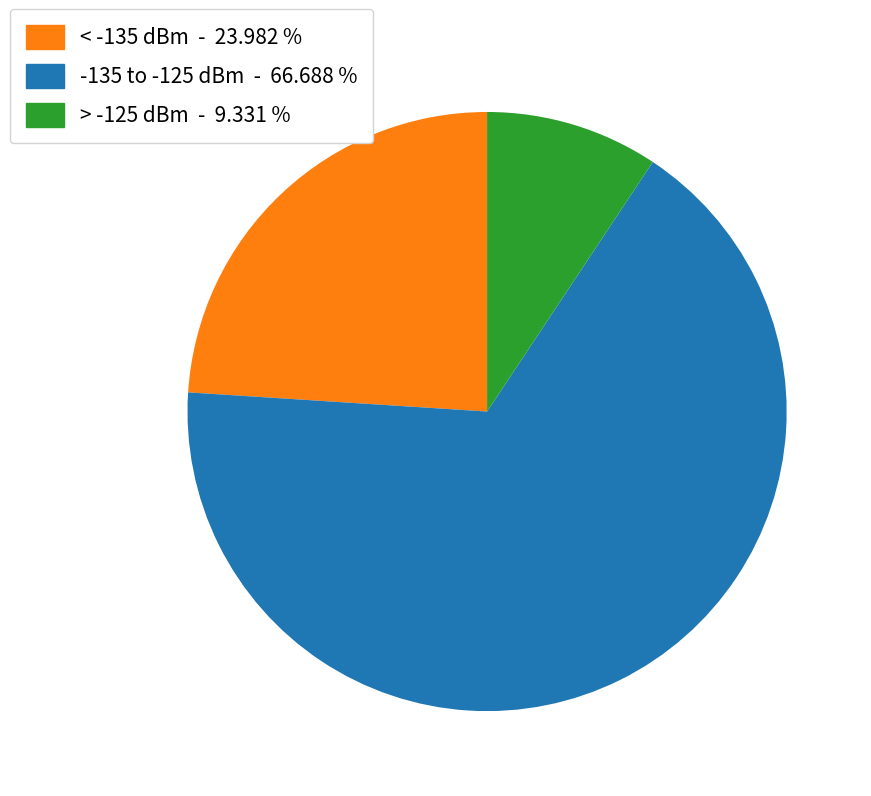

Is there a majority slice in this chart?

Yes